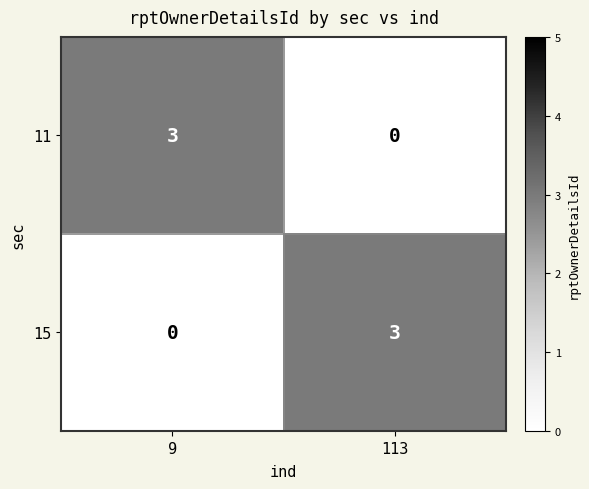

What is the total value across all series at 9?

3